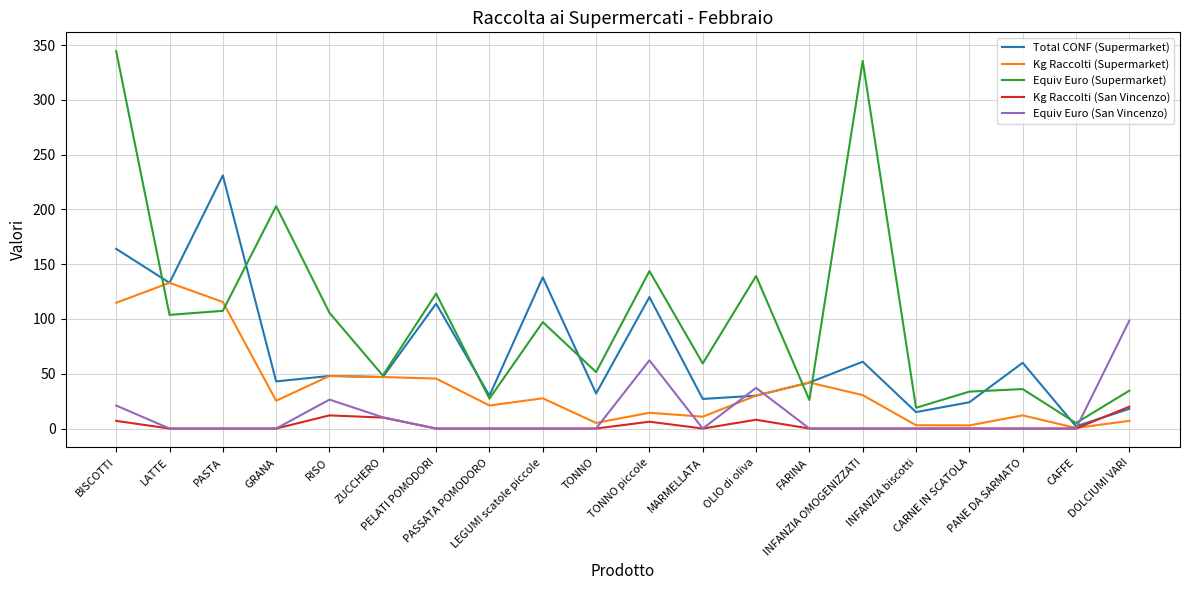

What is the sum of all Kg Raccolti (Supermarket) values?

736.1